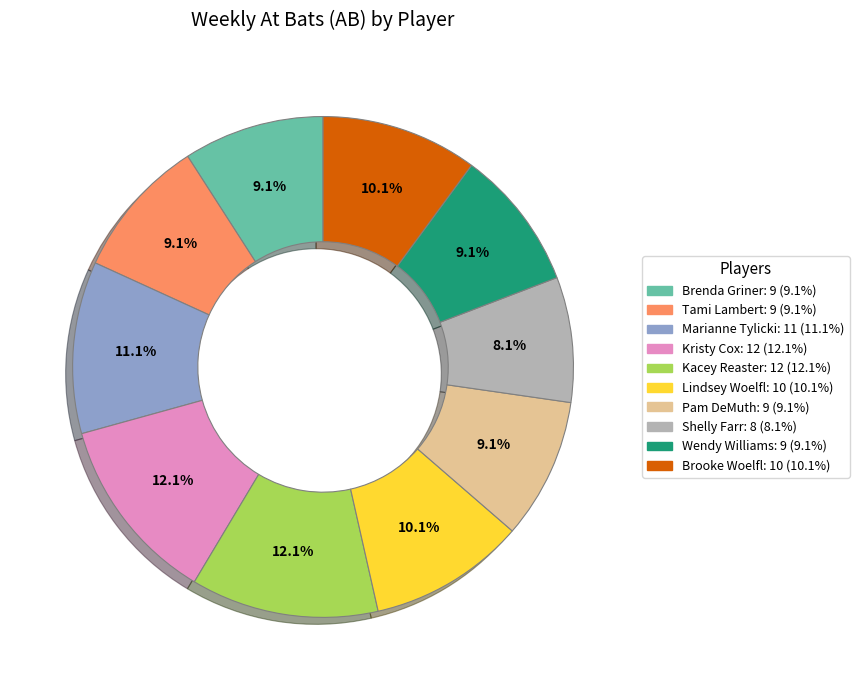

Combined, do Tami Lambert and Lindsey Woelfl account for over 50%?

No